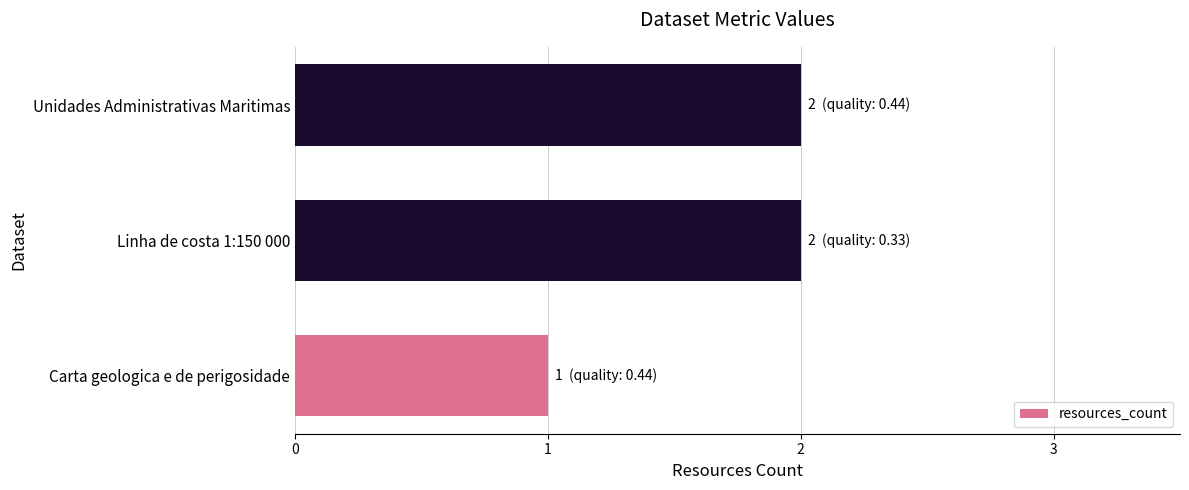

Does the chart contain stacked bars?

No